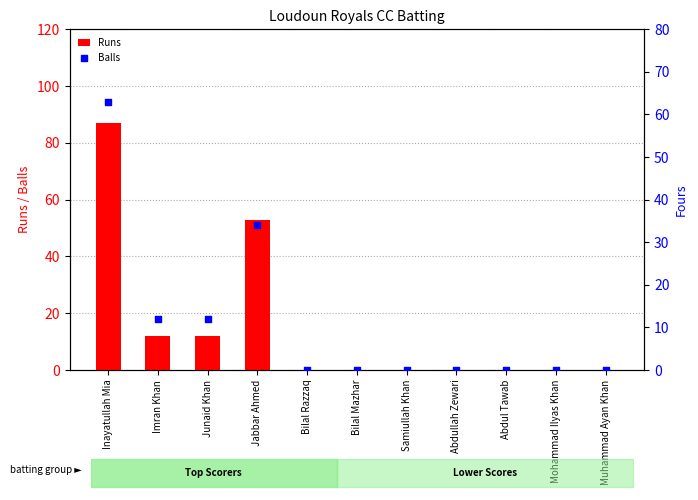

At how many categories does at least one series exceed 75?

1